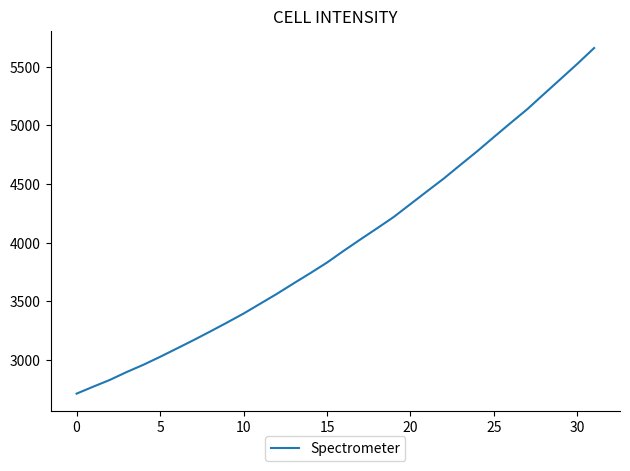

What is the smallest value displayed?

2711.5